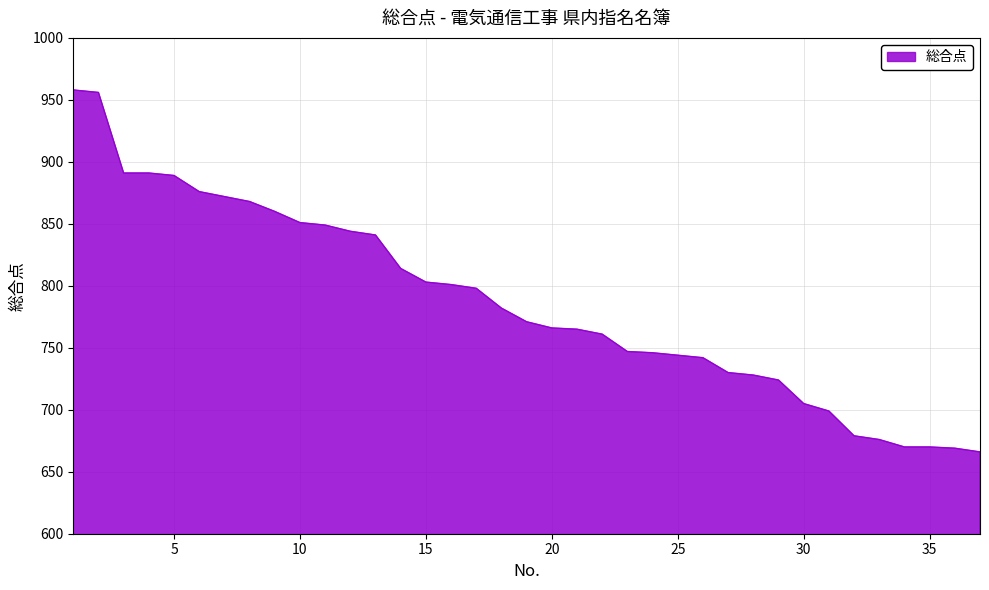

What is the difference between the maximum and minimum values?

292